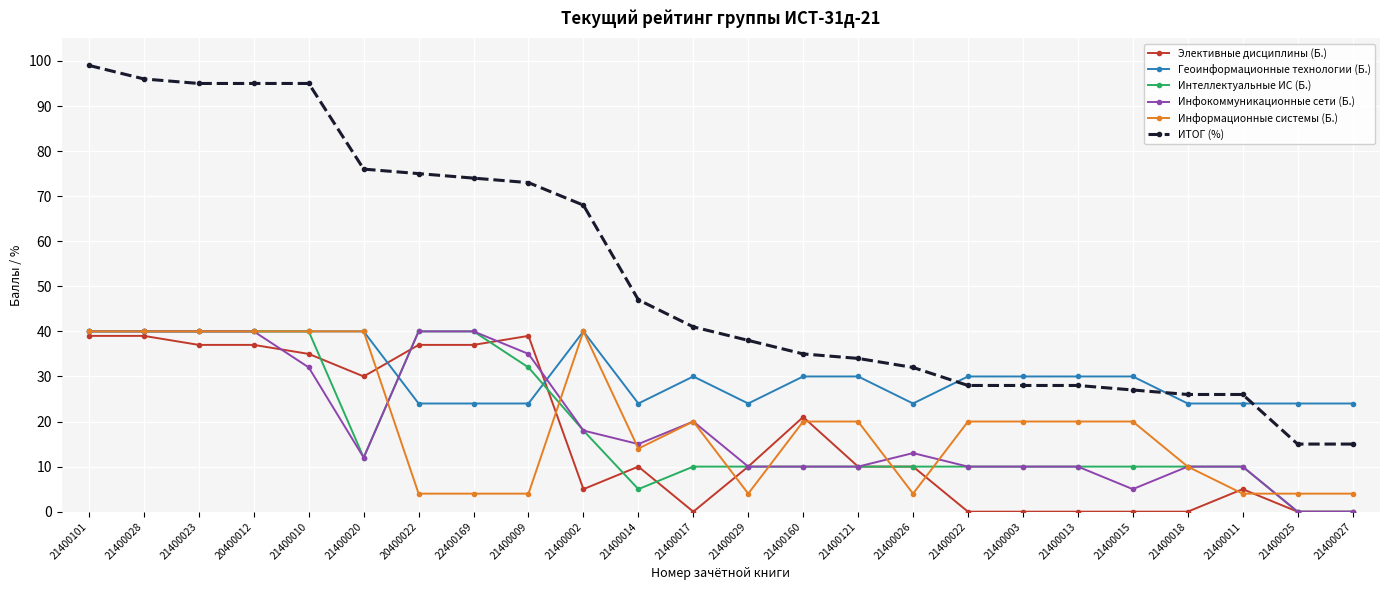

What is the highest value of the Инфокоммуникационные сети (Б.) series?

40